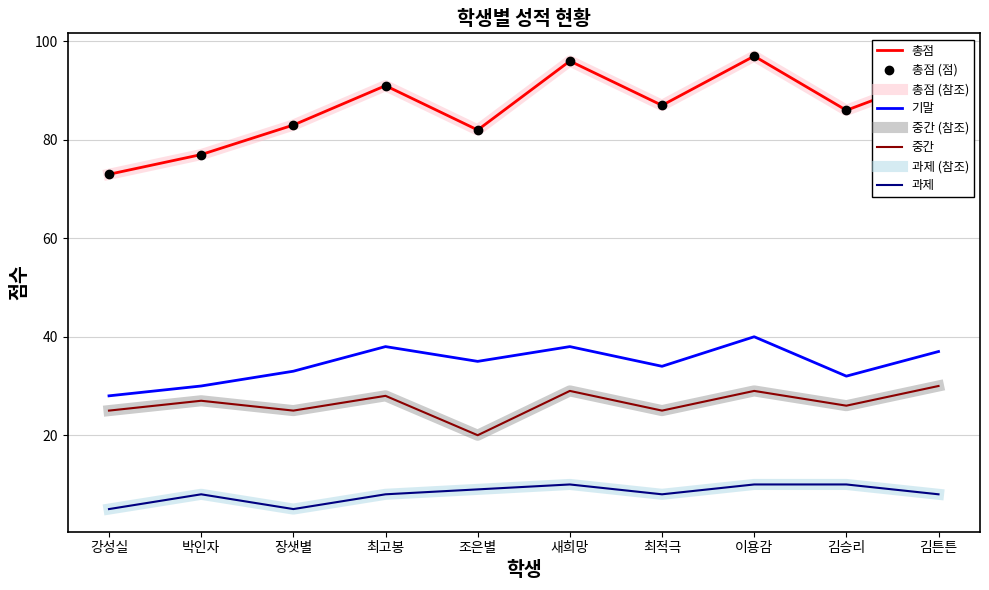

At how many categories does at least one series exceed 80?

8